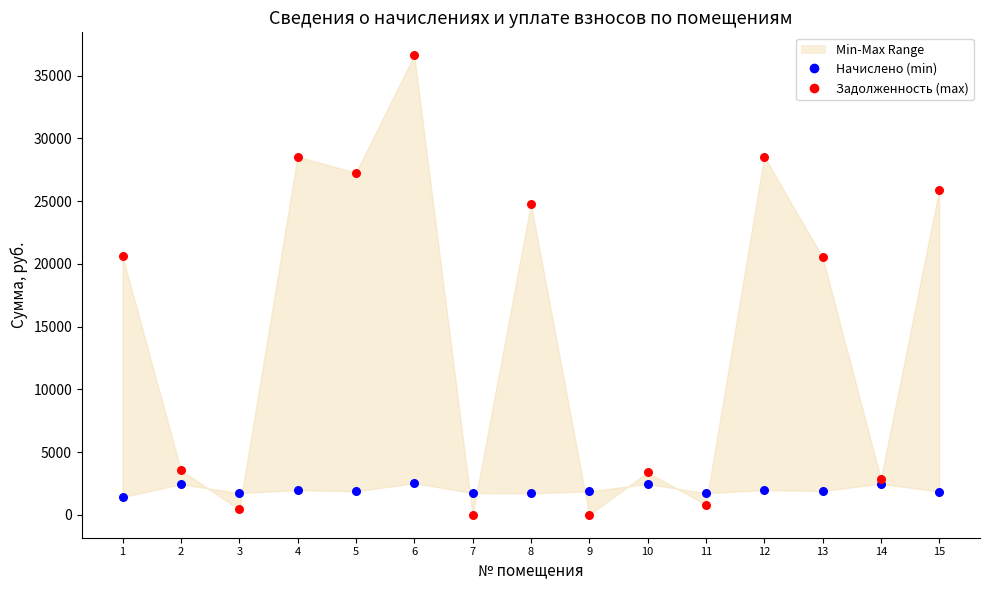

Which series contains the highest Y value?

Задолженность (max)